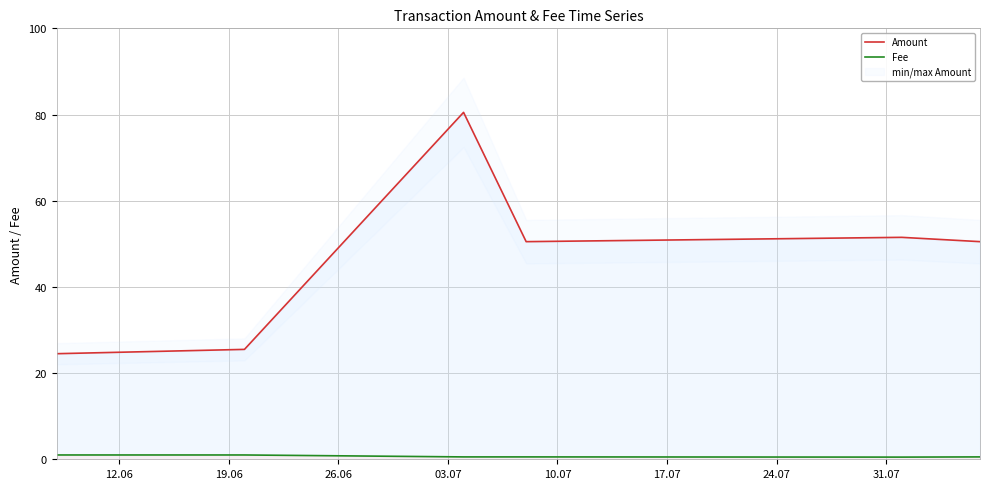

True or false: Fee and Amount cross at least once.

False